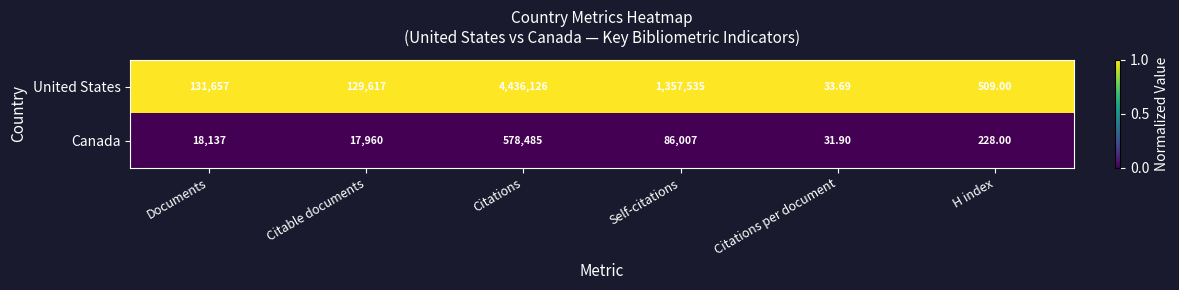

List the series in order of their overall mean, lowest first.

Canada, United States